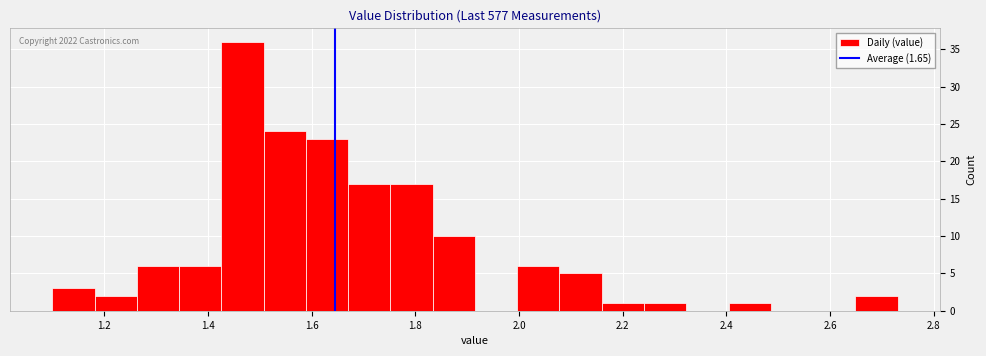

Which range on the x-axis has the tallest bar?

1.42 to 1.50